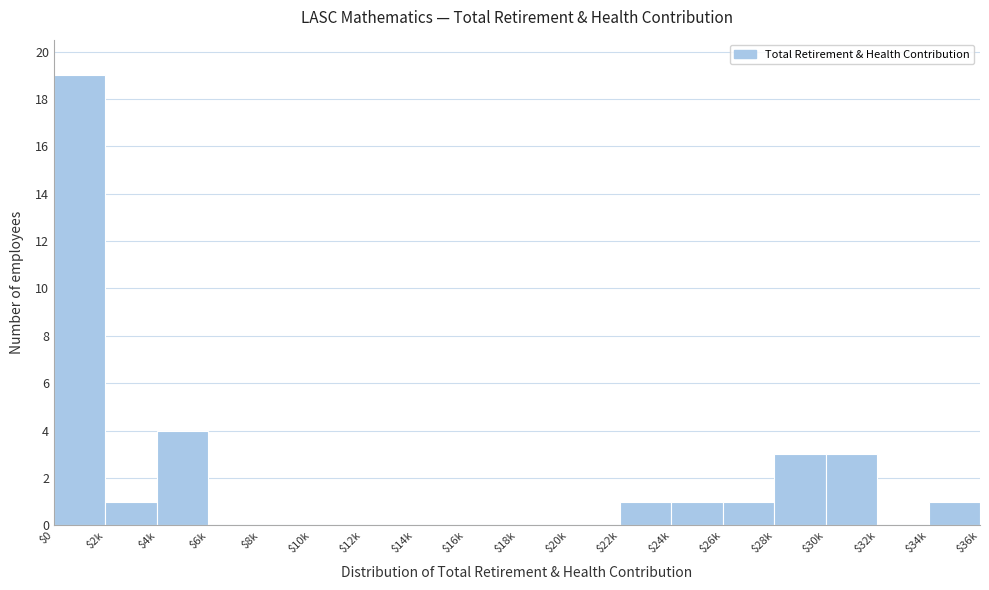

Is it true that the value at $22k is 1?

True